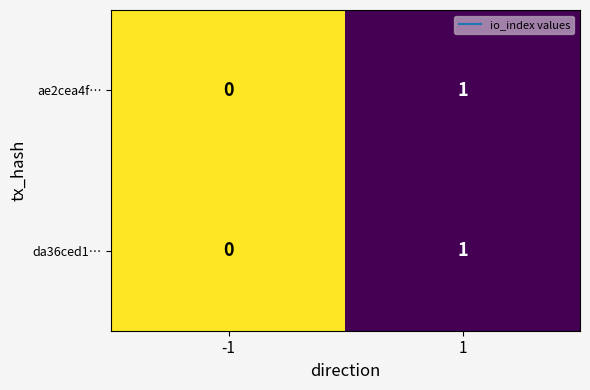

List the labels in order of ae2cea4f… value, smallest first.

-1, 1